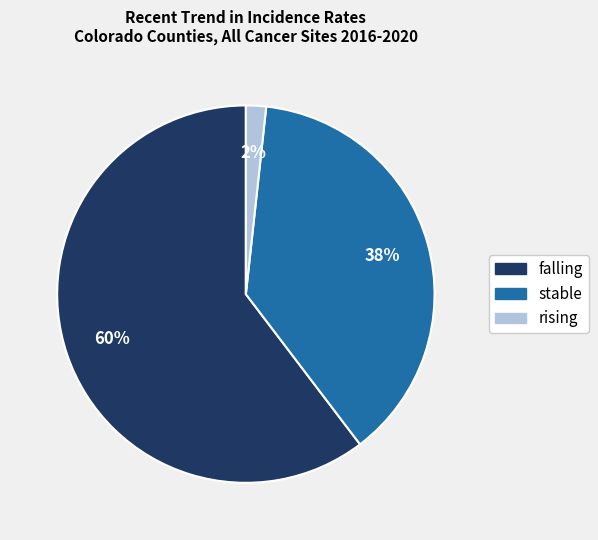

Does falling represent more than half of the total?

Yes